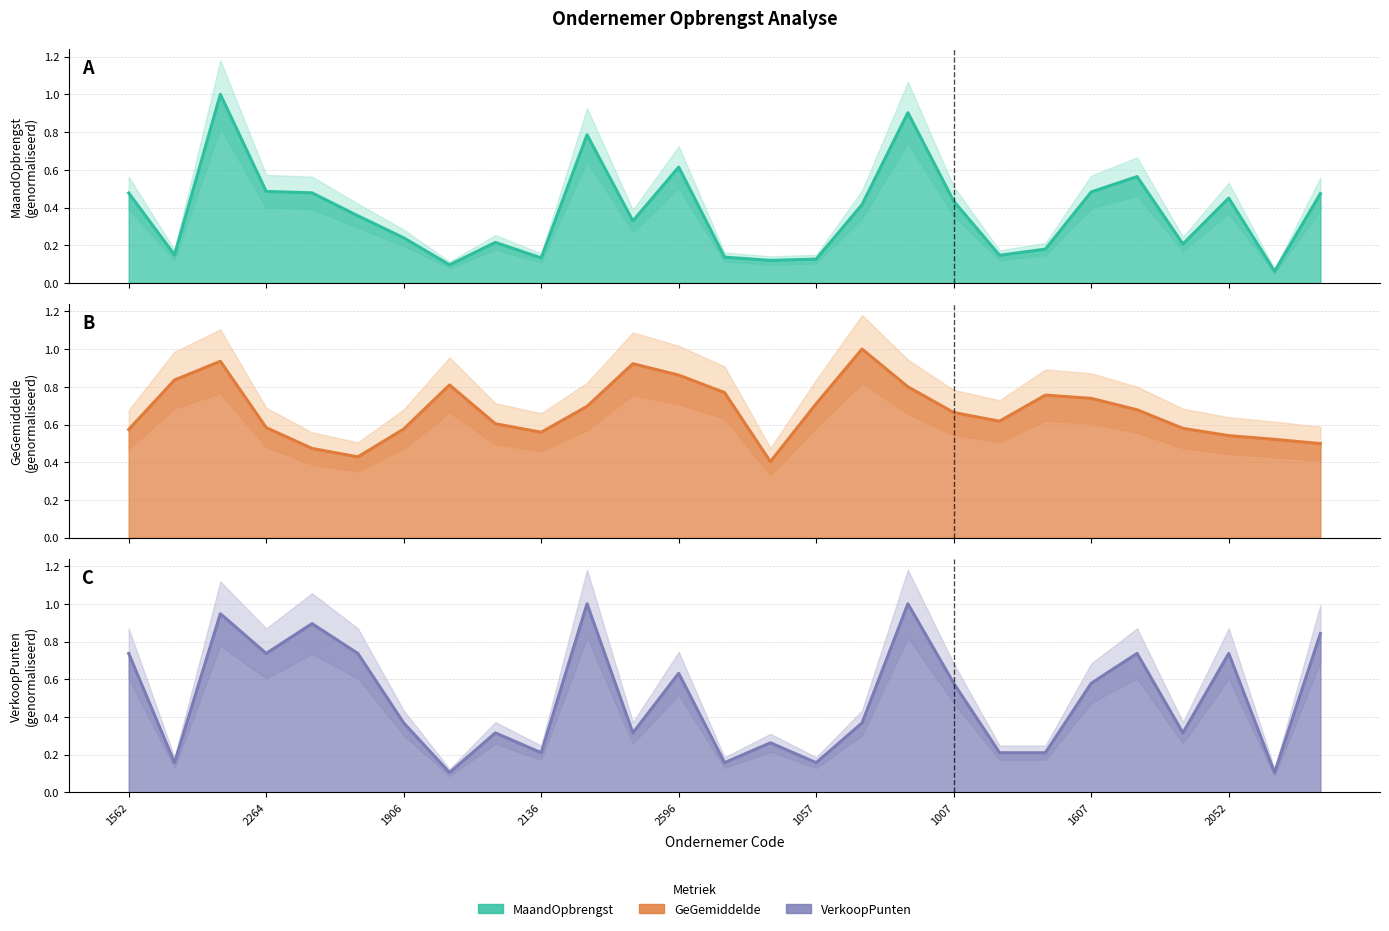

What is the average value of the MaandOpbrengst series?

0.4